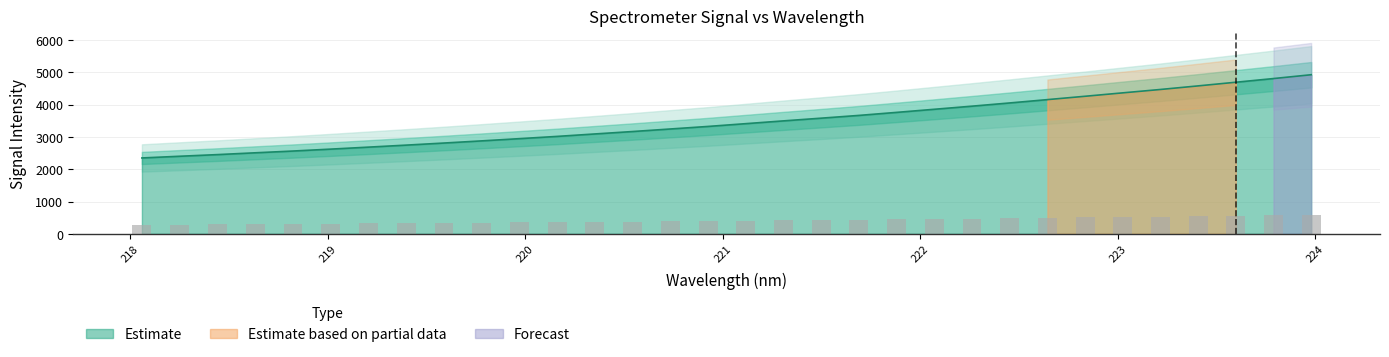

Rank the categories by value from highest to lowest.

223.9802, 223.7895, 223.5987, 223.408, 223.2172, 223.0264, 222.8355, 222.6447, 222.4538, 222.263, 222.0721, 221.8812, 221.6902, 221.4993, 221.3083, 221.1174, 220.9264, 220.7354, 220.5444, 220.3533, 220.1623, 219.9712, 219.7801, 219.589, 219.3979, 219.2067, 219.0156, 218.8244, 218.6332, 218.442, 218.2508, 218.0596